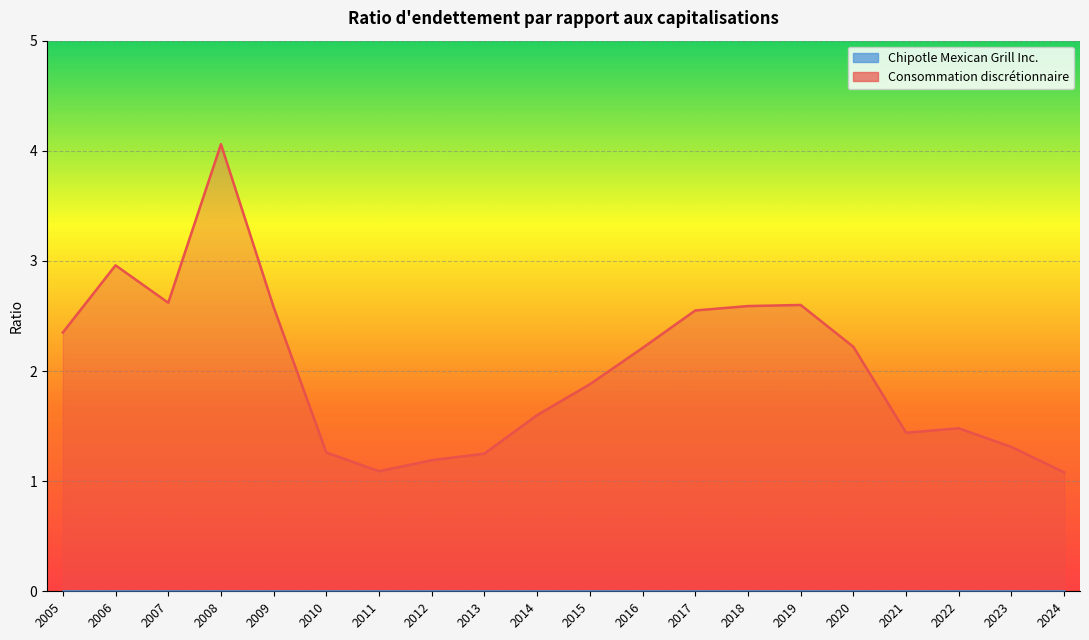

At which label does Consommation discrétionnaire reach its minimum?

2024